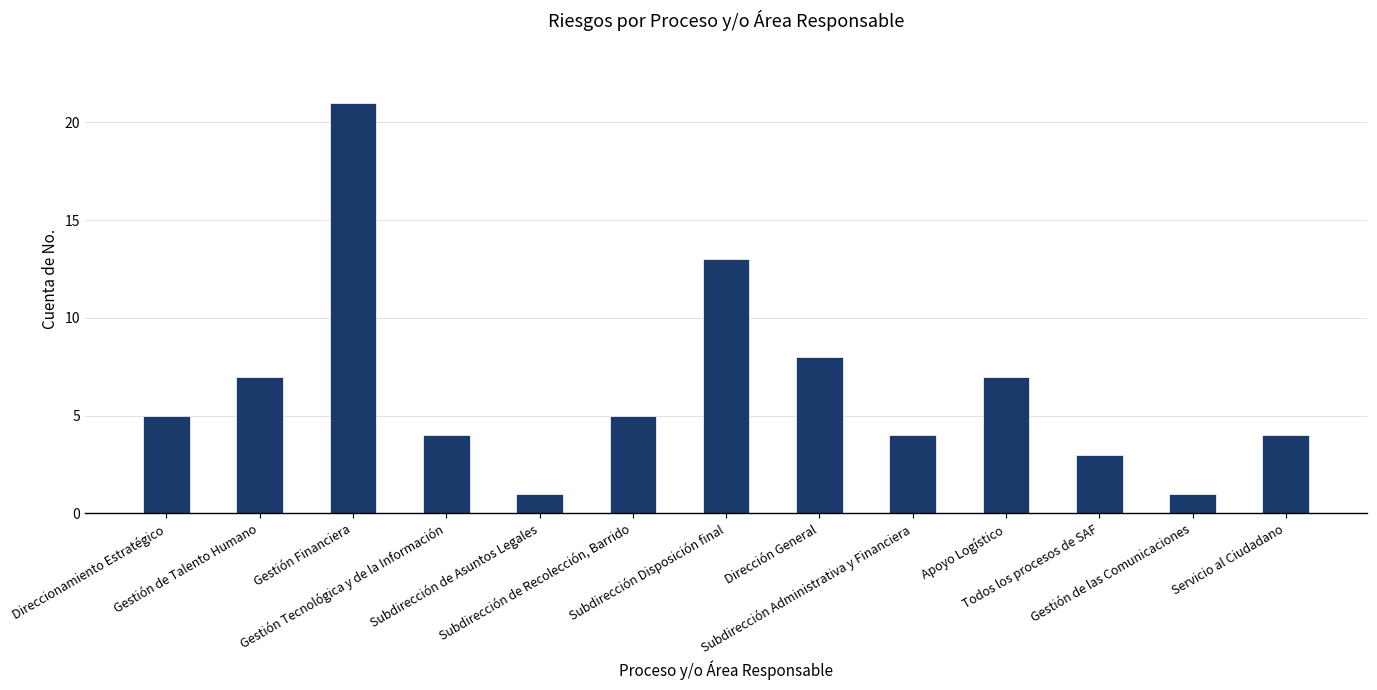

Where is the data nearest to the value 11?

Subdirección Disposición final